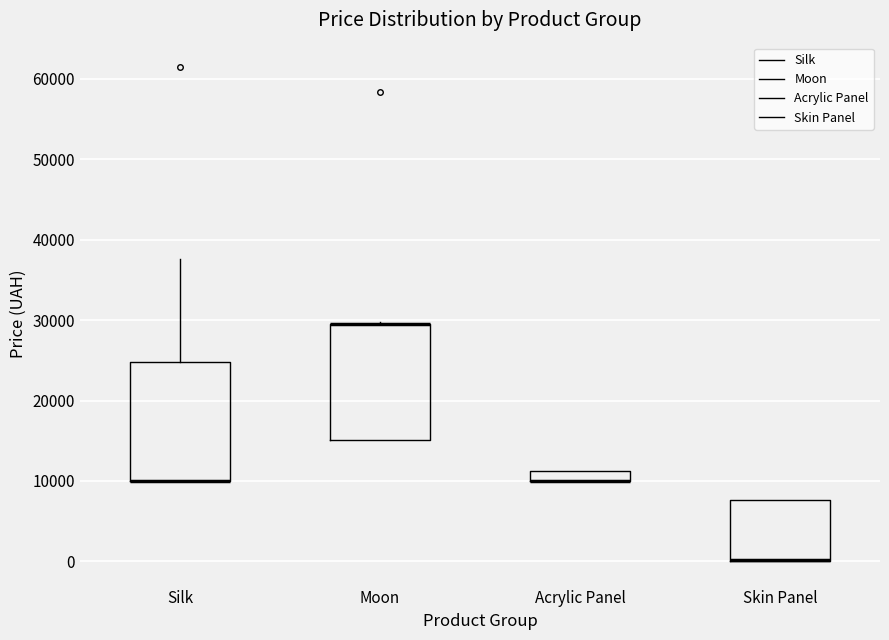

Where does the upper whisker of the box for Silk end on the y-axis? The values are not printed on the chart, so give them approximately, as read against the axis.

38000